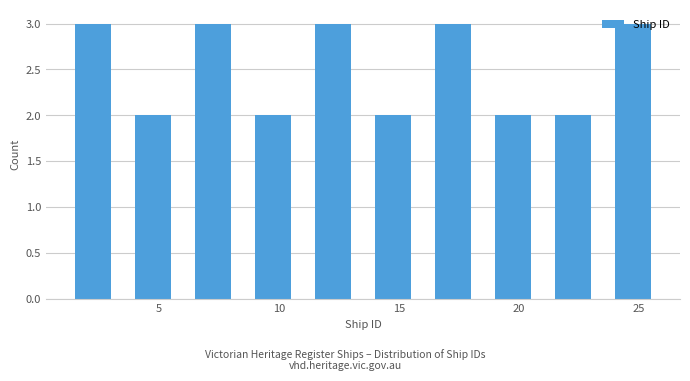

Reading left to right, list every bar in this chart as the range it spans on the x-axis followed by its height. The values are not printed on the chart, so give them approximately, as read against the axis.

1.0 to 3.5: 3
3.5 to 6.0: 2
6.0 to 8.5: 3
8.5 to 11.0: 2
11.0 to 13.5: 3
13.5 to 16.0: 2
16.0 to 18.5: 3
18.5 to 21.0: 2
21.0 to 23.5: 2
23.5 to 26.0: 3